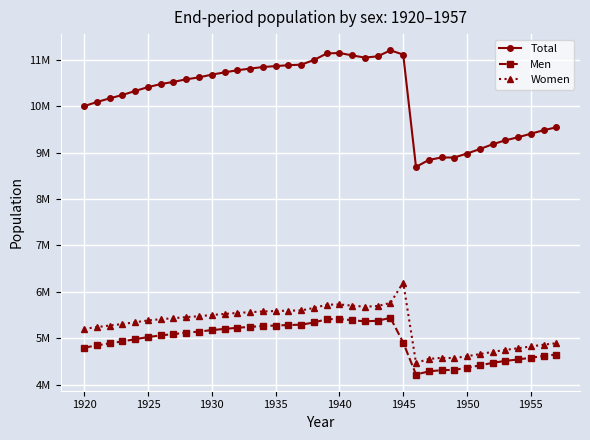

True or false: Women and Men intersect in this chart.

False